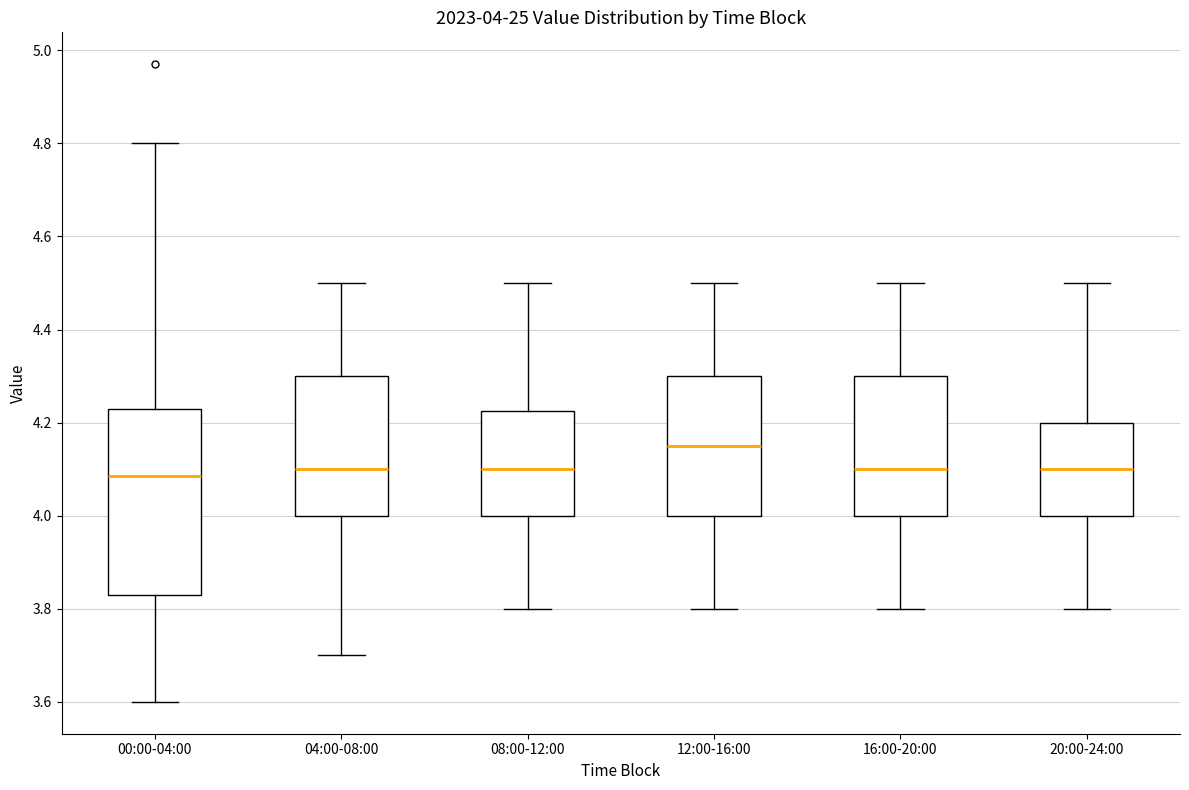

Comparing the boxes themselves (not the whiskers), which one is the tallest?

00:00-04:00